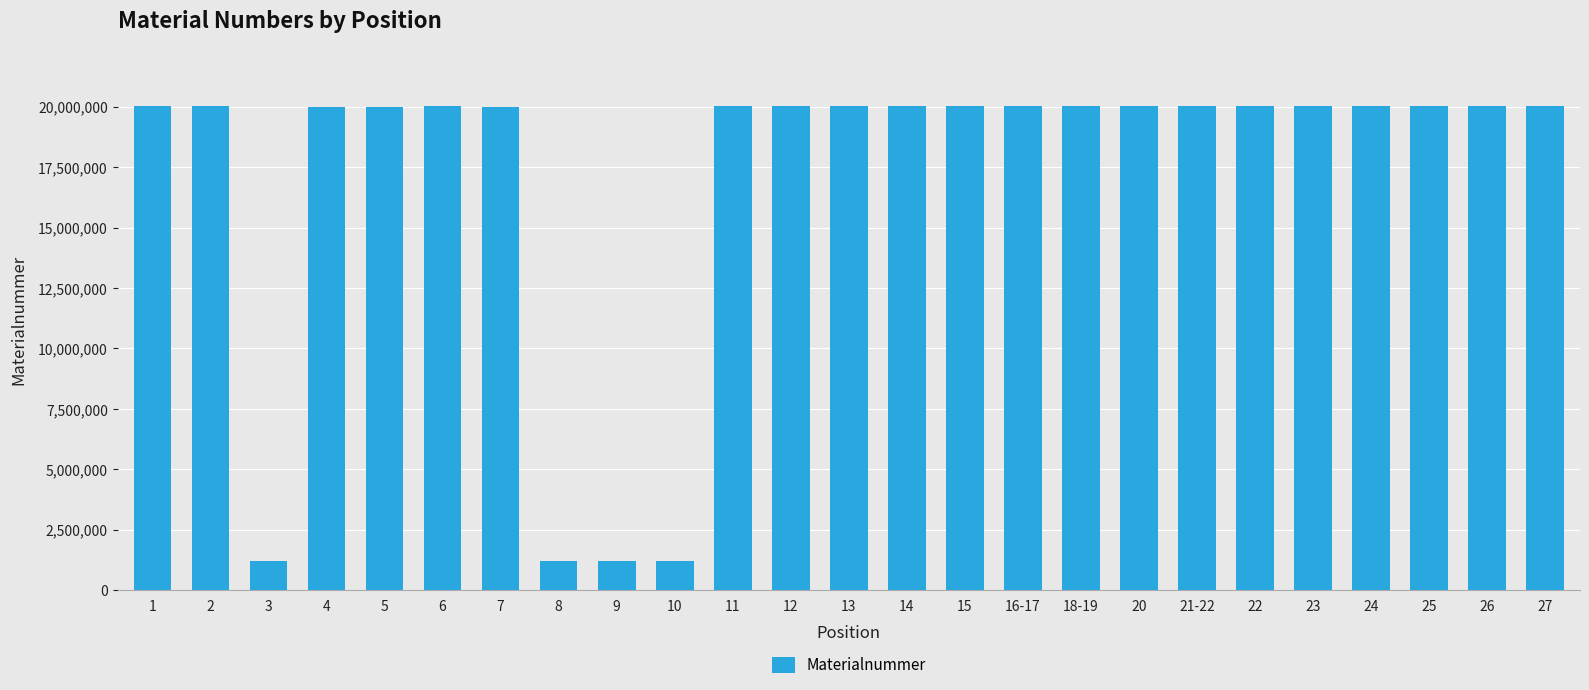

What is the label of the 16th bar from the right?

10